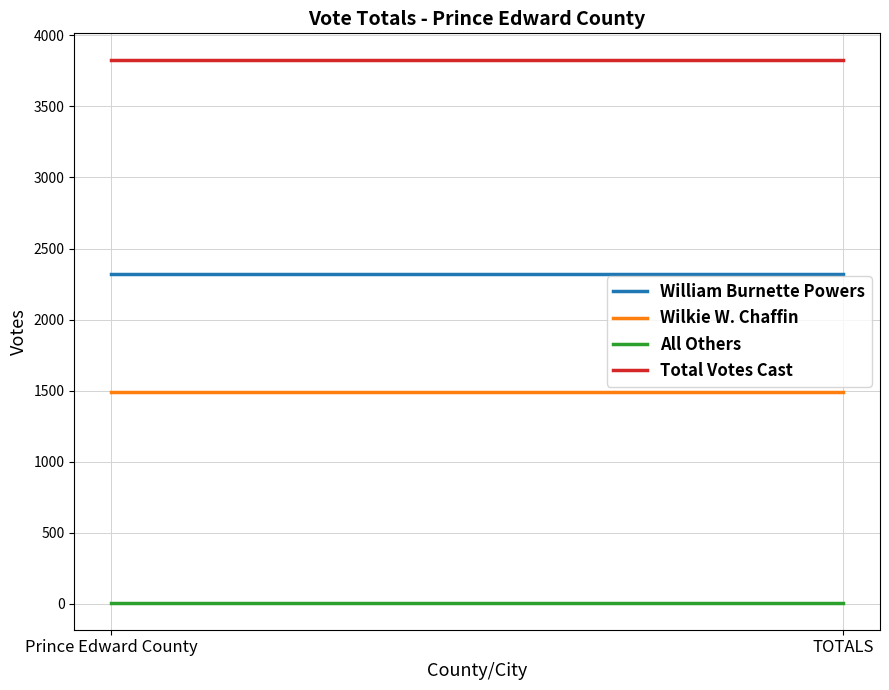

The value of William Burnette Powers at TOTALS is 2320. True or false?

True